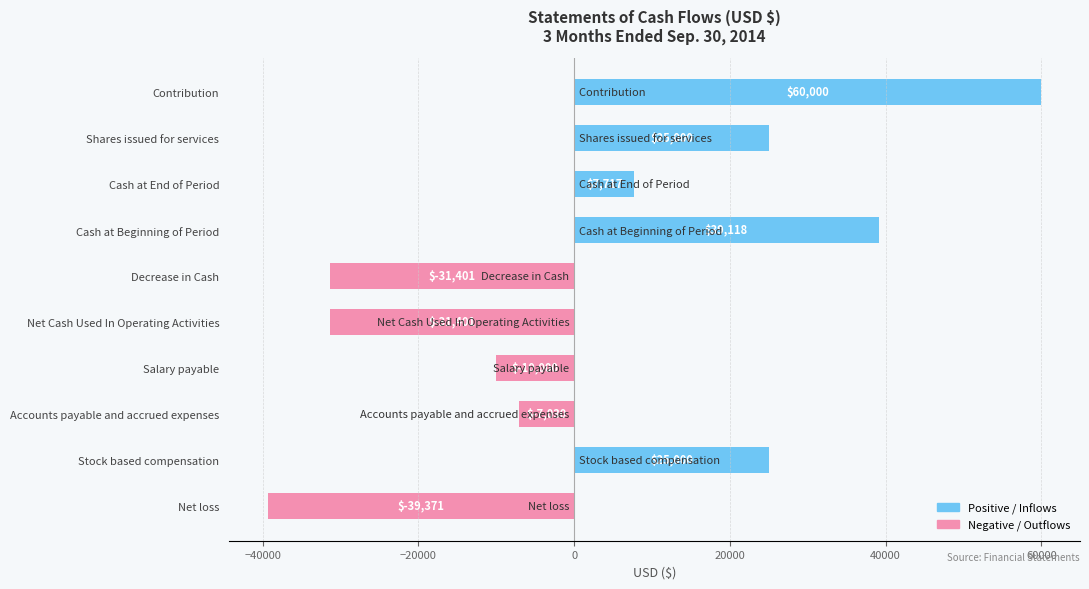

What is the difference between the maximum and minimum values in the Negative / Outflows series?

32341